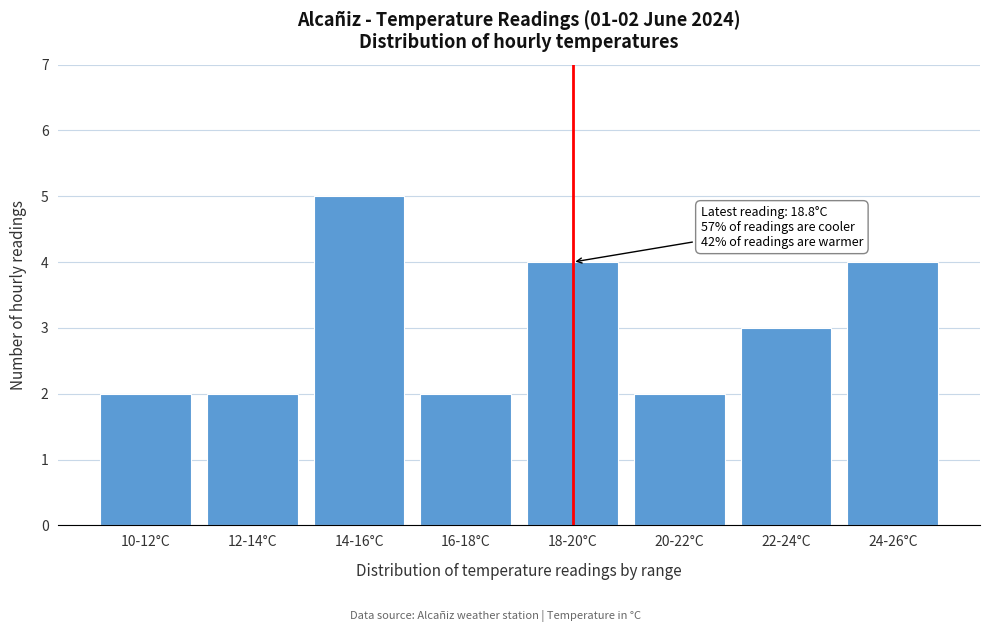

Reading left to right, what are all the values shown in this chart?

10-12°C=2	12-14°C=2	14-16°C=5	16-18°C=2	18-20°C=4	20-22°C=2	22-24°C=3	24-26°C=4